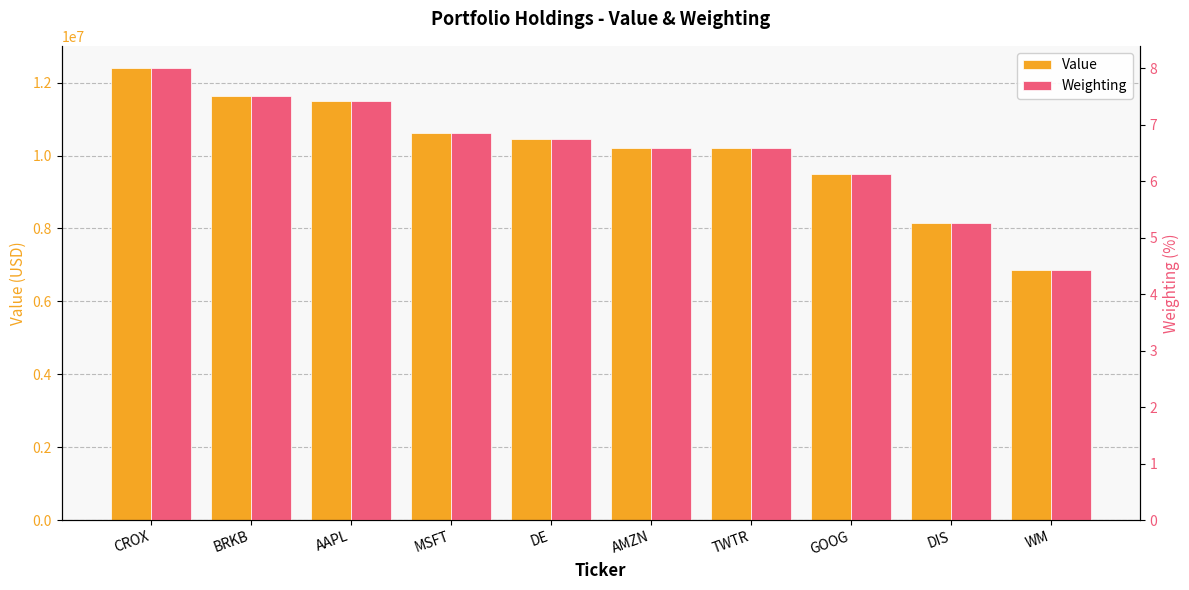

Reading left to right, transcribe all the data shown in this chart.

Value: CROX=12391000.0	BRKB=11626000.0	AAPL=11489000.0	MSFT=10615000.0	DE=10467000.0	AMZN=10214000.0	TWTR=10209000.0	GOOG=9483000.0	DIS=8154000.0	WM=6861000.0
Weighting: CROX=8.0	BRKB=7.5	AAPL=7.4	MSFT=6.9	DE=6.8	AMZN=6.6	TWTR=6.6	GOOG=6.1	DIS=5.3	WM=4.4